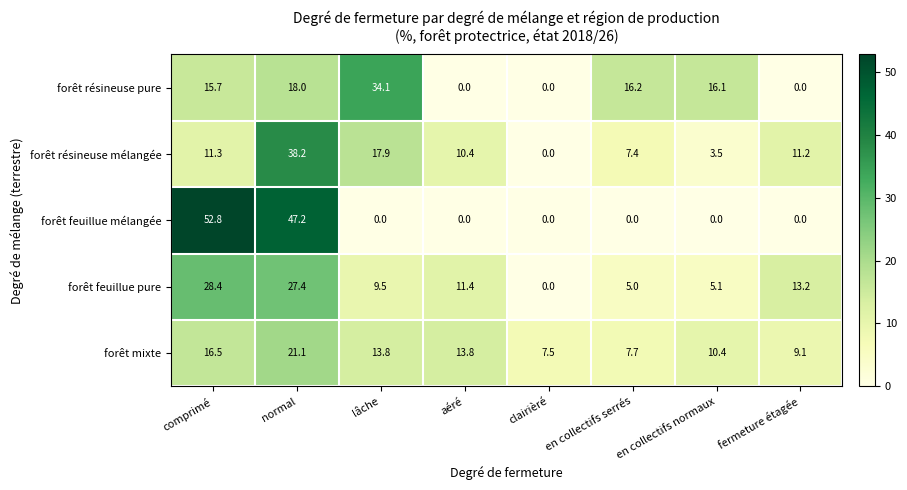

What is the sum of the forêt résineuse mélangée values at en collectifs serrés and clairièré?

7.4